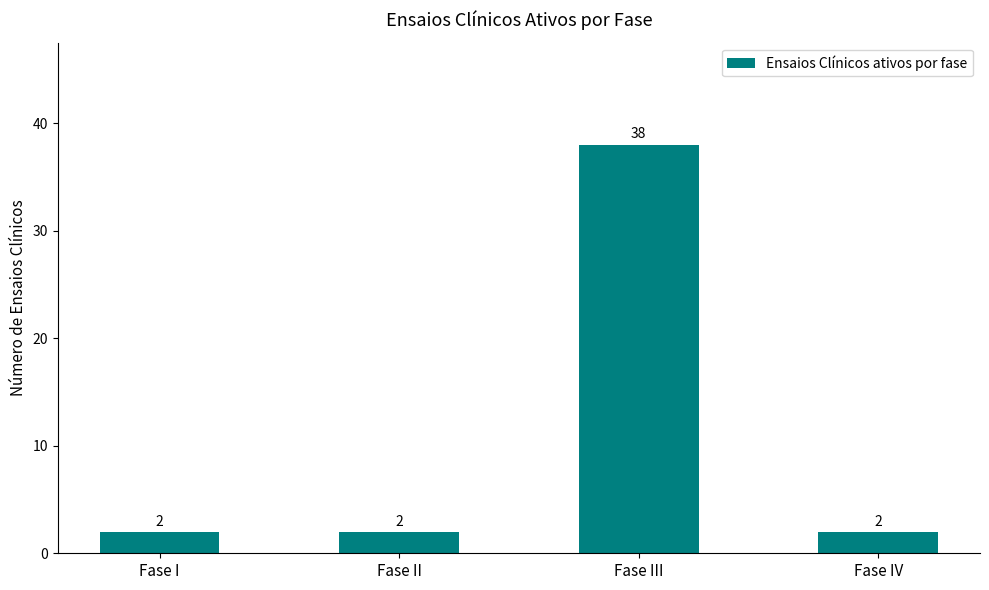

What is the difference between the maximum and minimum values?

36